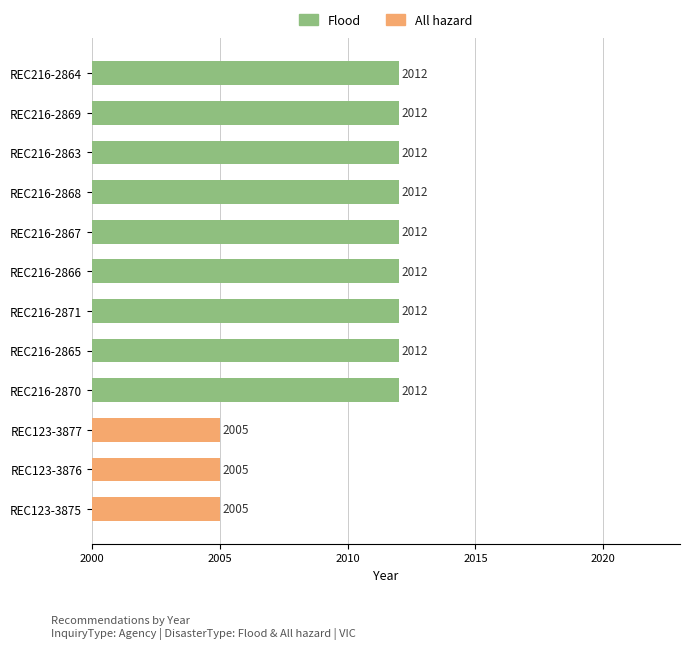

What is the minimum value shown in the chart?

2005